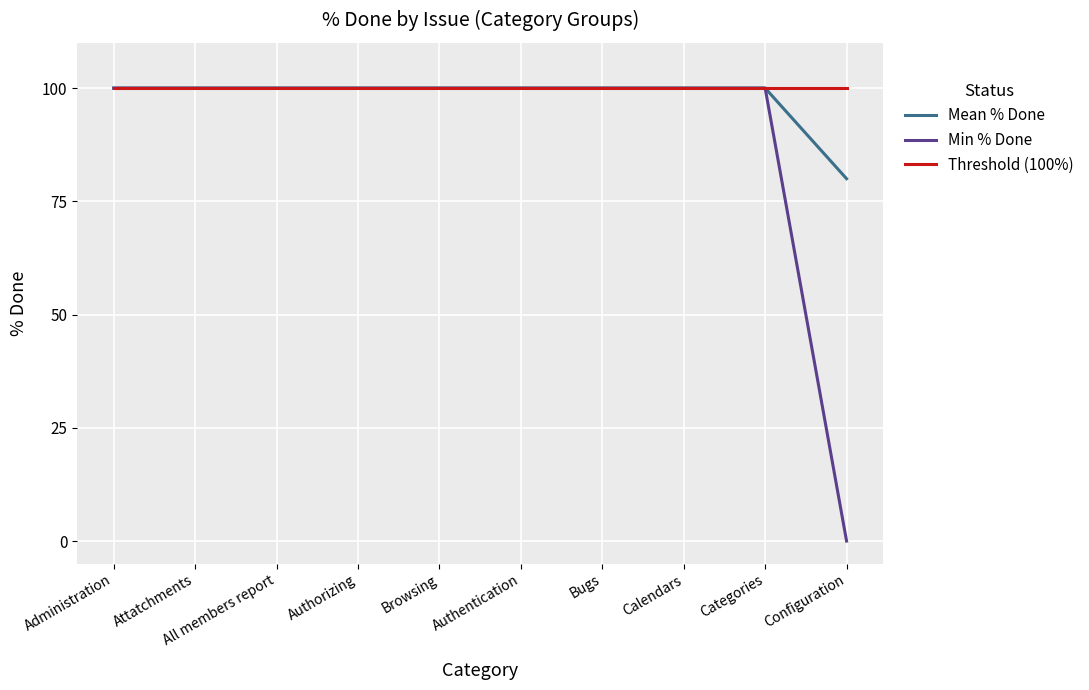

Reading left to right, extract all data points from this chart.

Mean % Done: Administration=100	Attatchments=100	All members report=100	Authorizing=100	Browsing=100	Authentication=100	Bugs=100	Calendars=100	Categories=100	Configuration=80
Min % Done: Administration=100	Attatchments=100	All members report=100	Authorizing=100	Browsing=100	Authentication=100	Bugs=100	Calendars=100	Categories=100	Configuration=0
Threshold (100%): Administration=100	Attatchments=100	All members report=100	Authorizing=100	Browsing=100	Authentication=100	Bugs=100	Calendars=100	Categories=100	Configuration=100